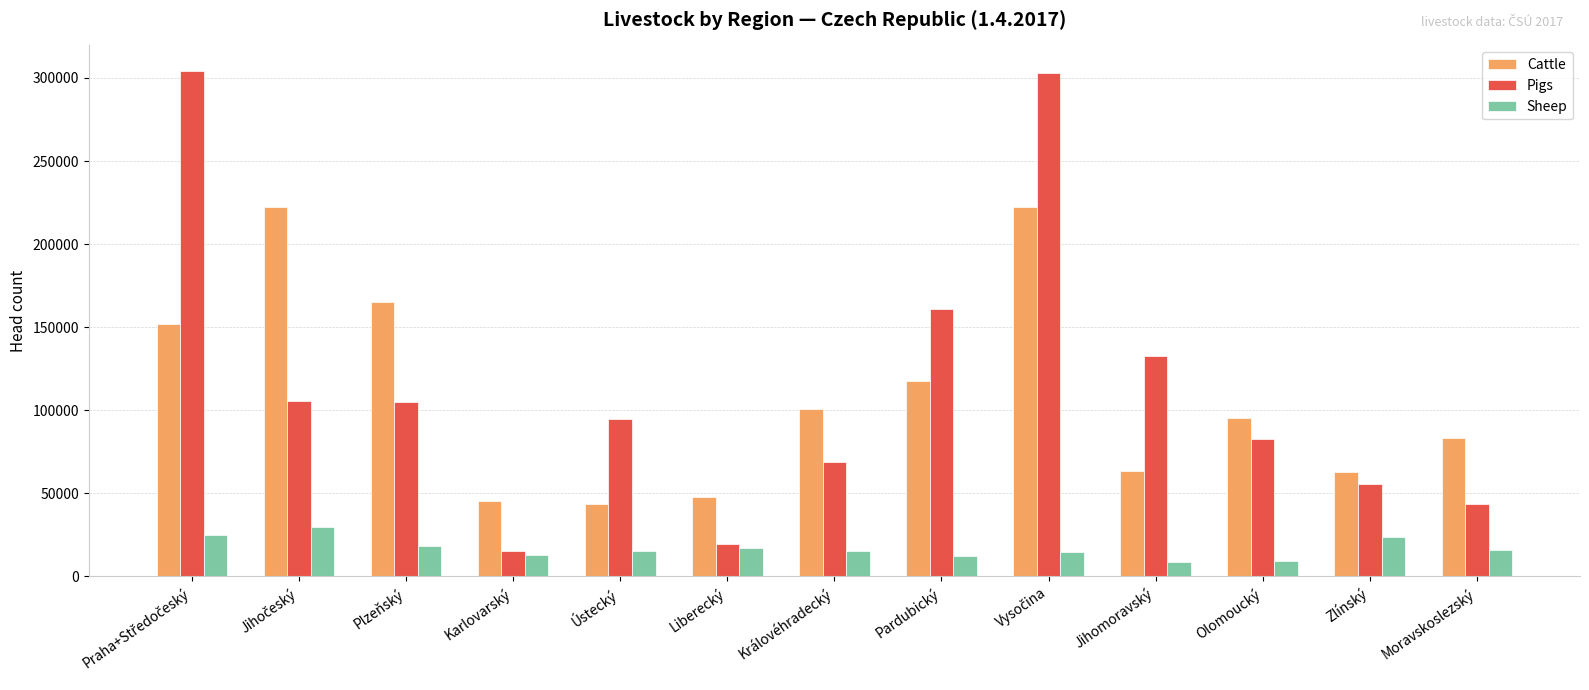

At which label does Pigs reach its minimum?

Karlovarský